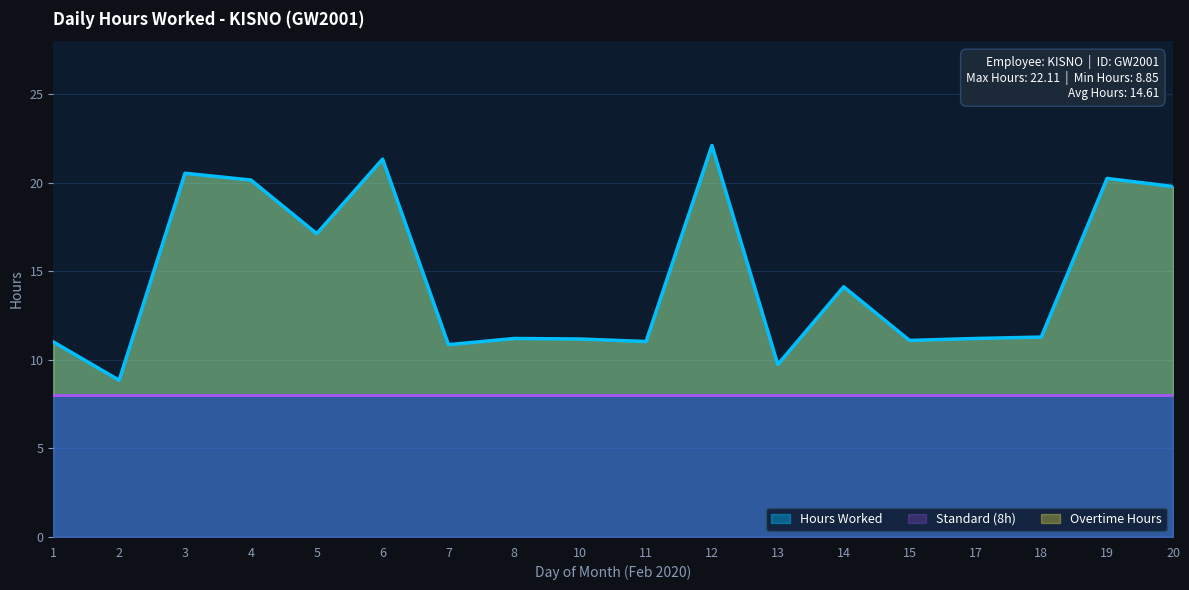

Does the chart display data point markers on the line(s)?

No